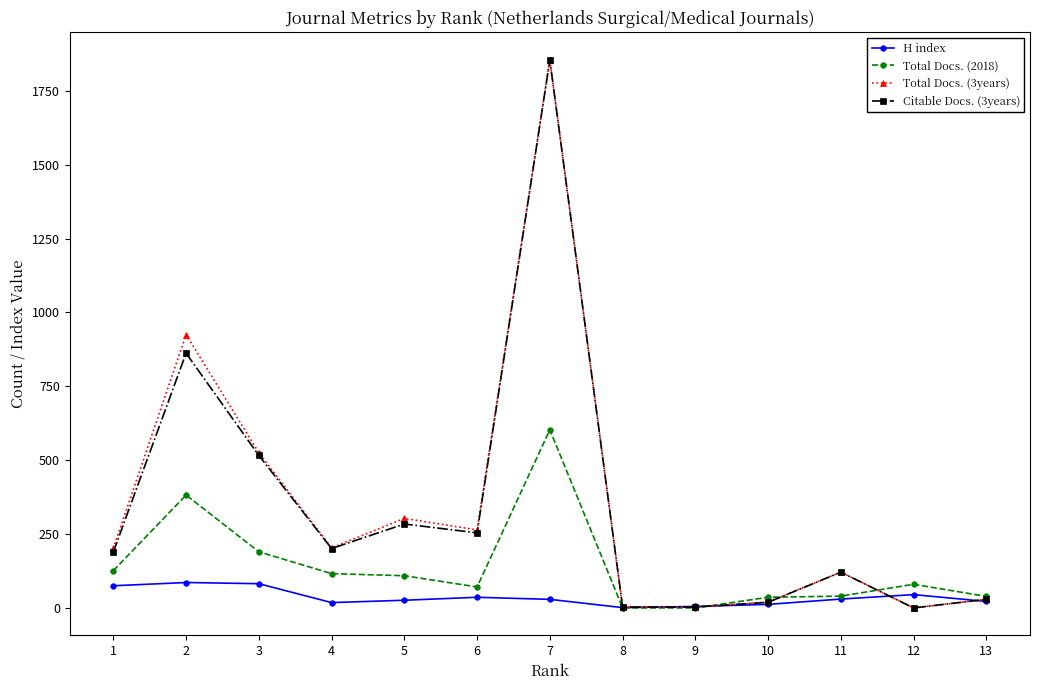

Between 2 and 4, which series saw the biggest shift?

Total Docs. (3years)